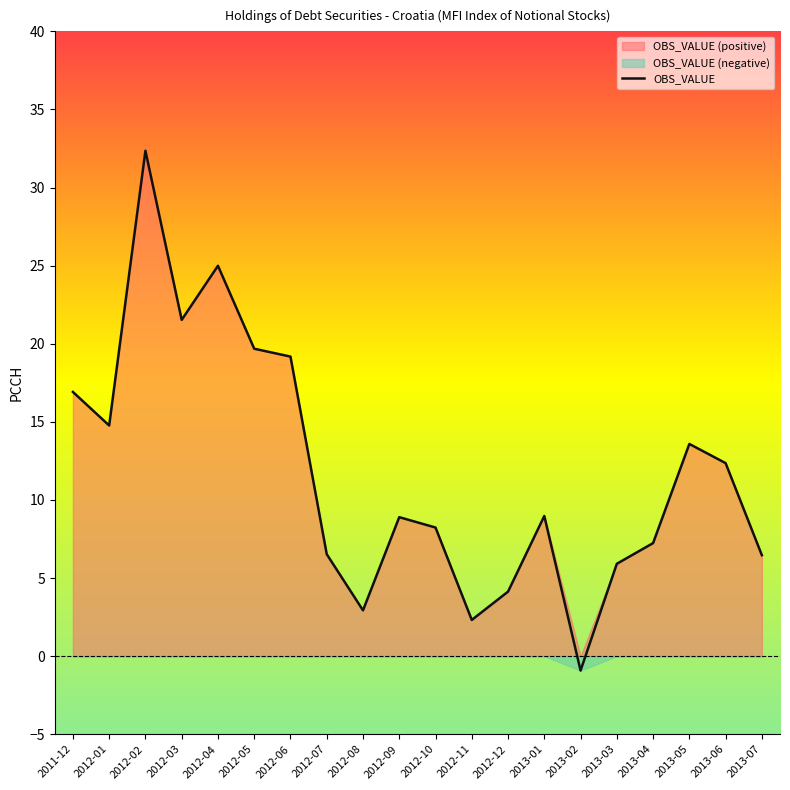

What is the difference between the second highest and minimum values?

25.9